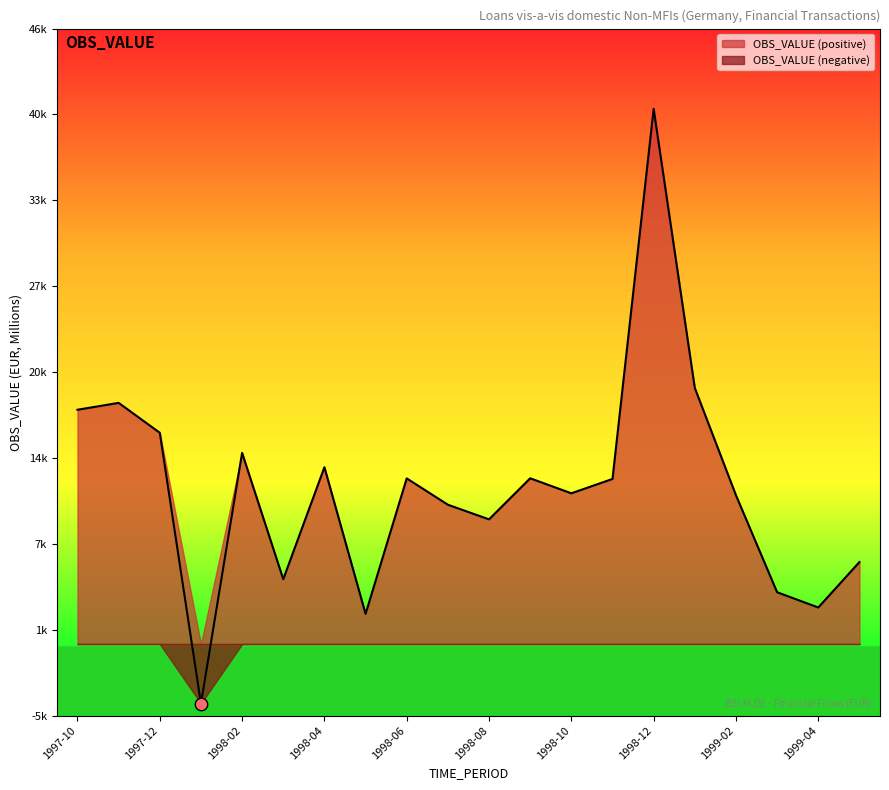

Between 1998-05 and 1998-12, which is larger?

1998-12